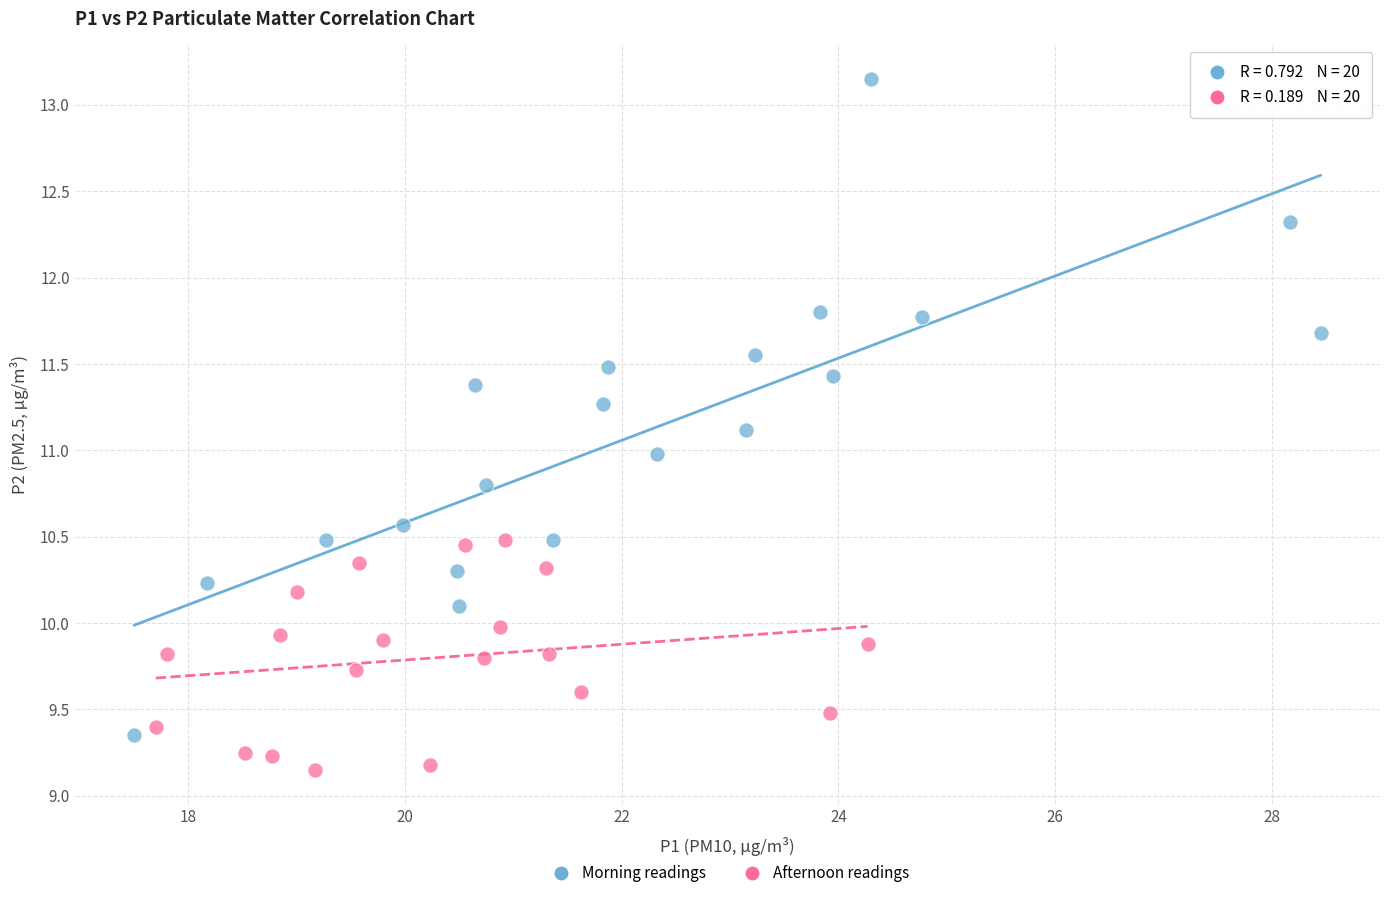

Which series reaches the maximum Y coordinate?

Morning readings